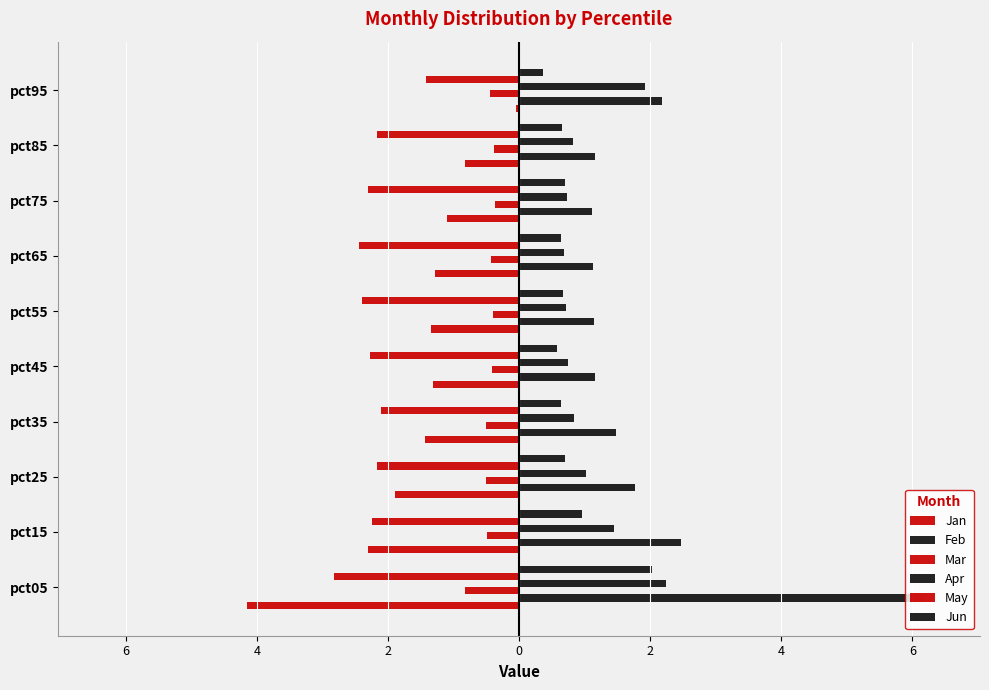

What are all the series names shown in the legend?

Jan, Feb, Mar, Apr, May, Jun